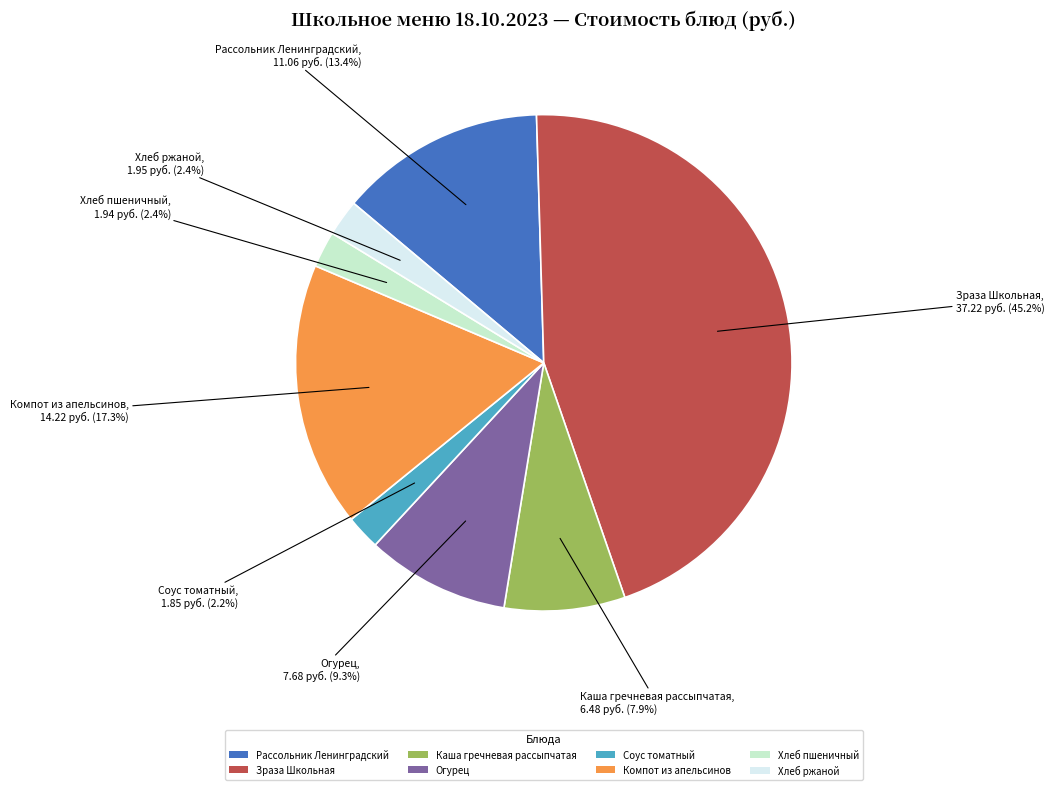

Is it true that Каша гречневая рассыпчатая is 20% of the pie?

False